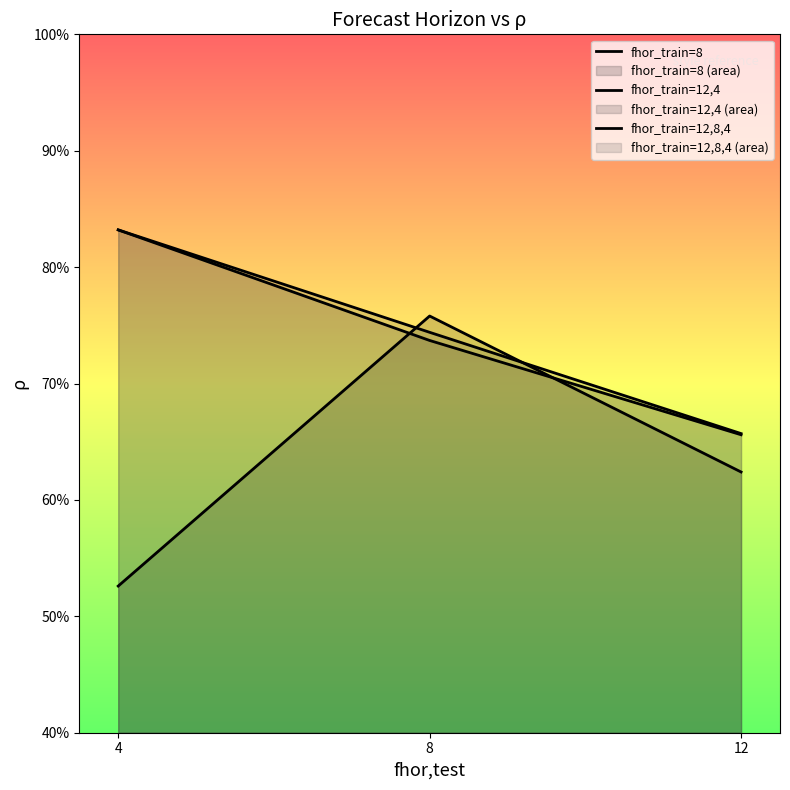

What is the value of the fhor_train=8 point at the 1st from the left?

0.6